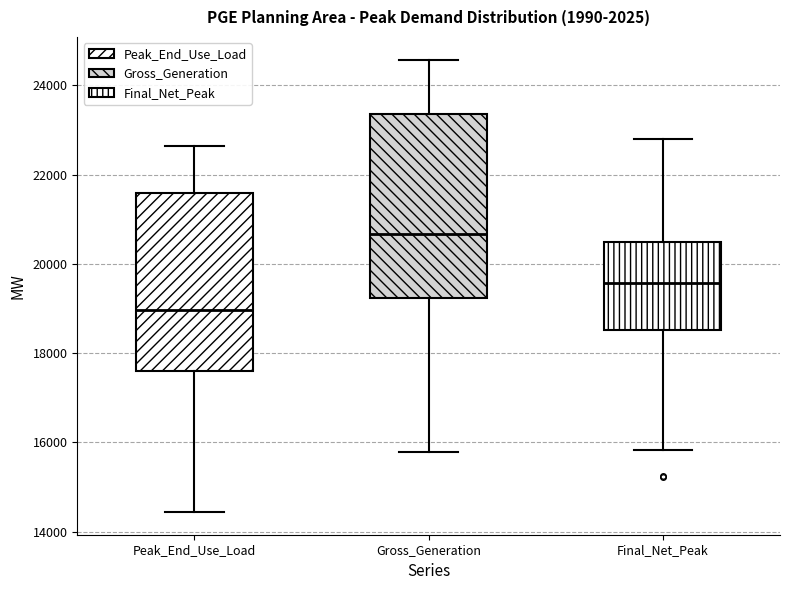

Which box's median line is the lowest?

Peak_End_Use_Load